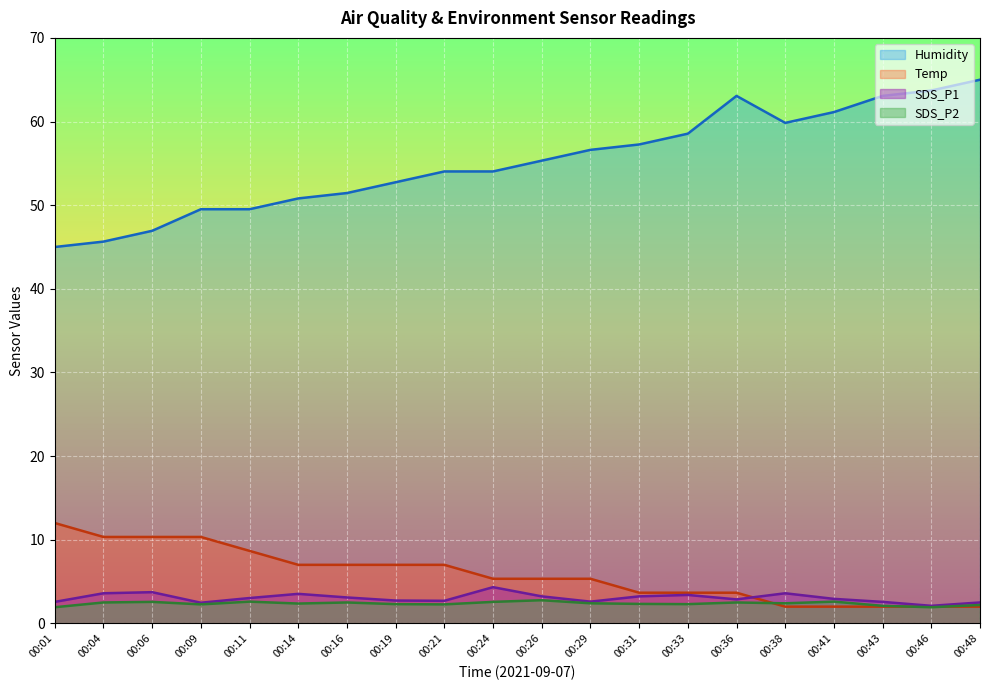

Reading left to right, what are all the values shown in this chart?

SDS_P1: 2.6	3.6	3.7	2.5	3.0	3.5	3.1	2.7	2.7	4.3	3.2	2.6	3.2	3.4	2.9	3.6	2.9	2.6	2.1	2.5
SDS_P2: 1.9	2.5	2.6	2.3	2.6	2.4	2.5	2.3	2.3	2.6	2.8	2.4	2.3	2.3	2.5	2.4	2.6	2.1	1.9	2.2
Temp: 12.0	10.3	10.3	10.3	8.7	7.0	7.0	7.0	7.0	5.3	5.3	5.3	3.7	3.7	3.7	2.0	2.0	2.0	2.0	2.0
Humidity: 45.0	45.6	46.9	49.5	49.5	50.8	51.5	52.7	54.0	54.0	55.3	56.6	57.3	58.5	63.1	59.8	61.1	63.1	63.7	65.0